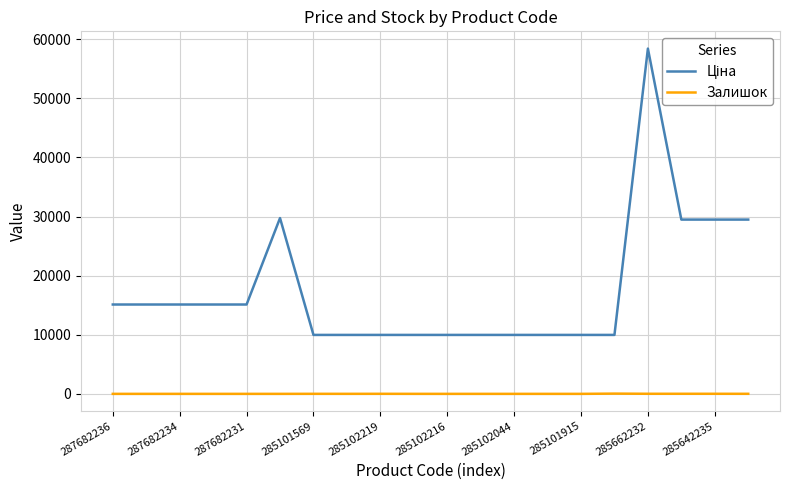

What is the greatest value displayed?

58426.5